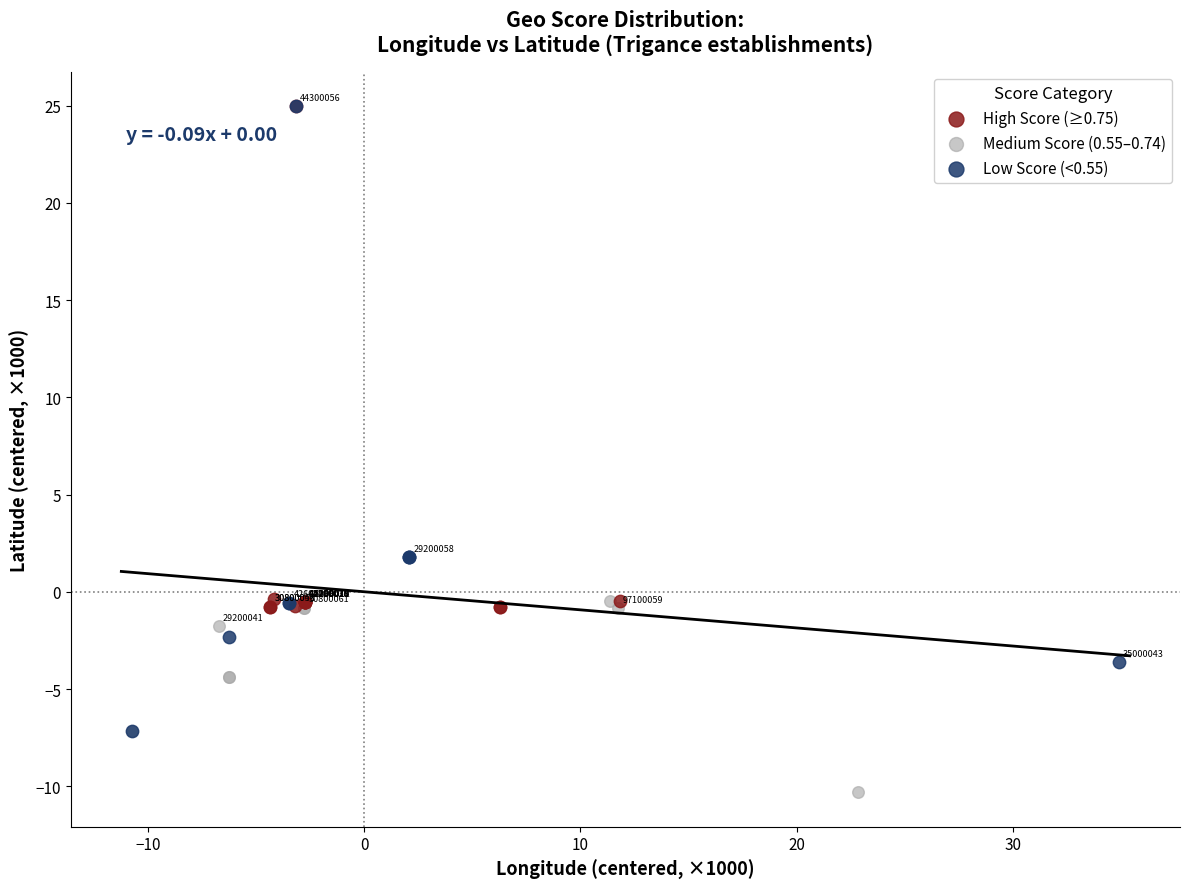

Which series has the largest Y range (max minus min)?

Low Score (<0.55)